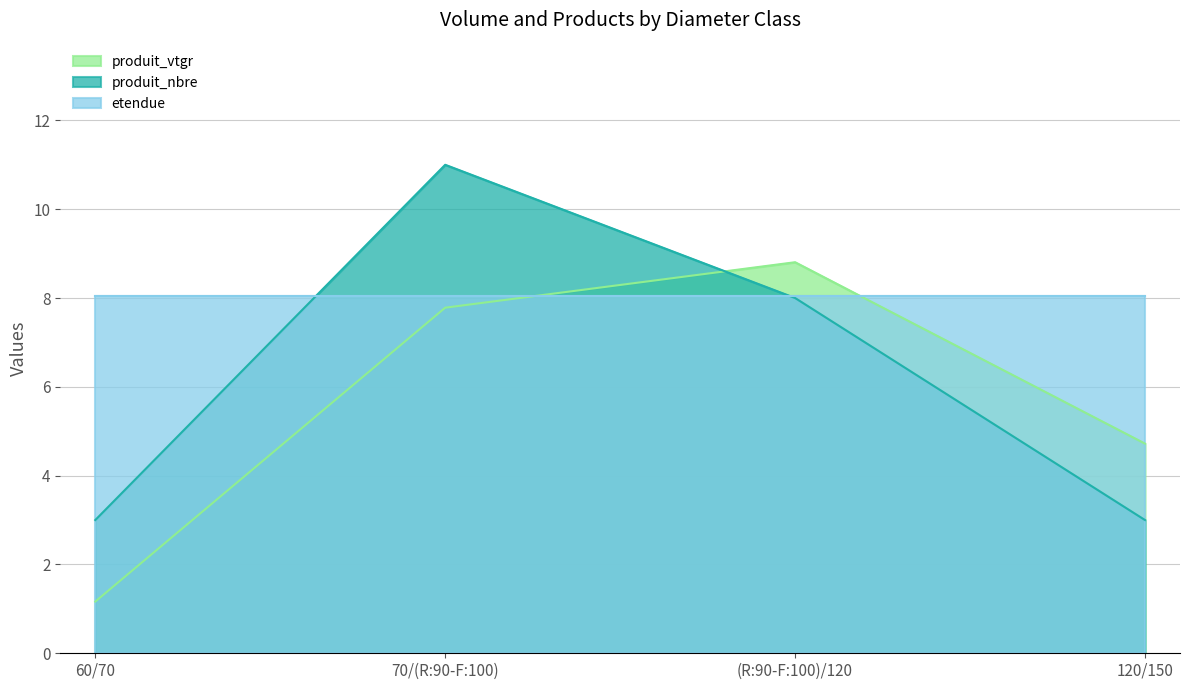

What is the value of the produit_vtgr point at the 1st from the left?

1.2